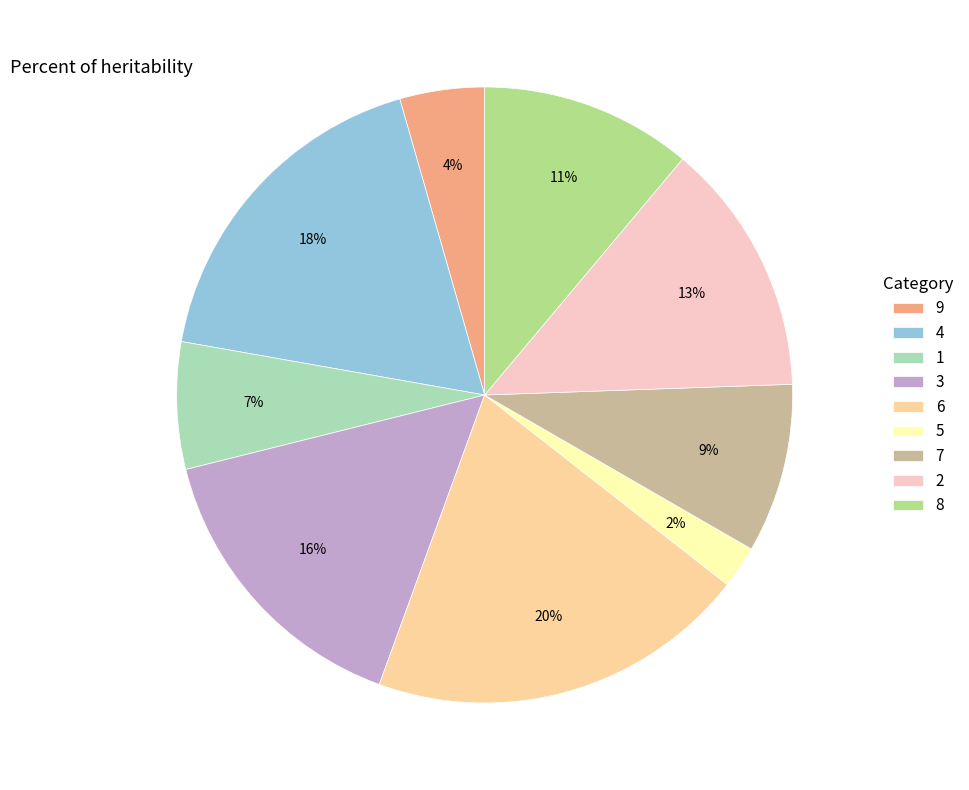

To the nearest percent, what percentage of the pie is 4?

18%